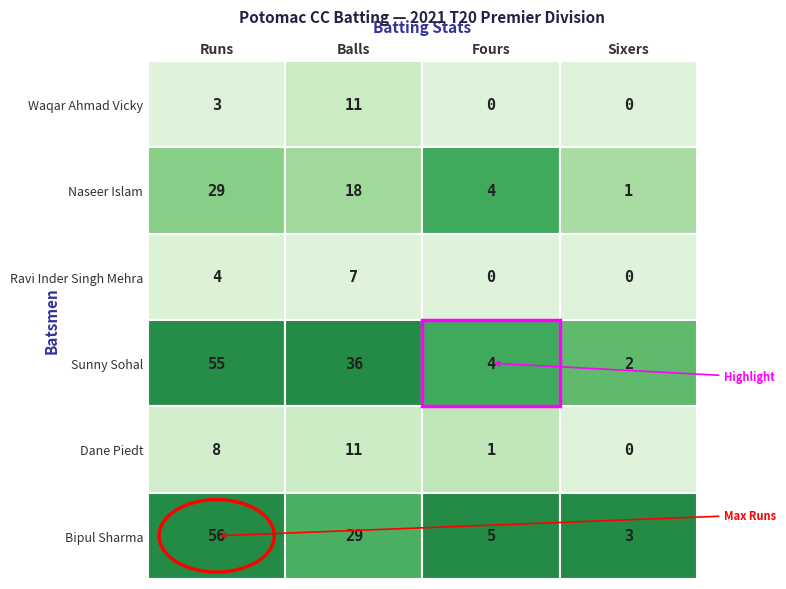

Reading right to left, what are all the values shown in this chart?

Waqar Ahmad Vicky: 0	0	11	3
Naseer Islam: 1	4	18	29
Ravi Inder Singh Mehra: 0	0	7	4
Sunny Sohal: 2	4	36	55
Dane Piedt: 0	1	11	8
Bipul Sharma: 3	5	29	56